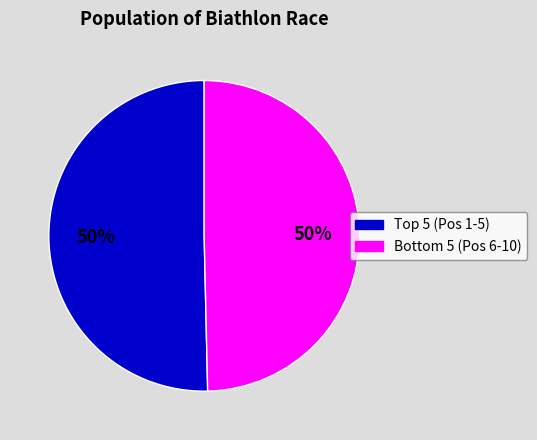

To the nearest percent, what is the average slice percentage?

50%